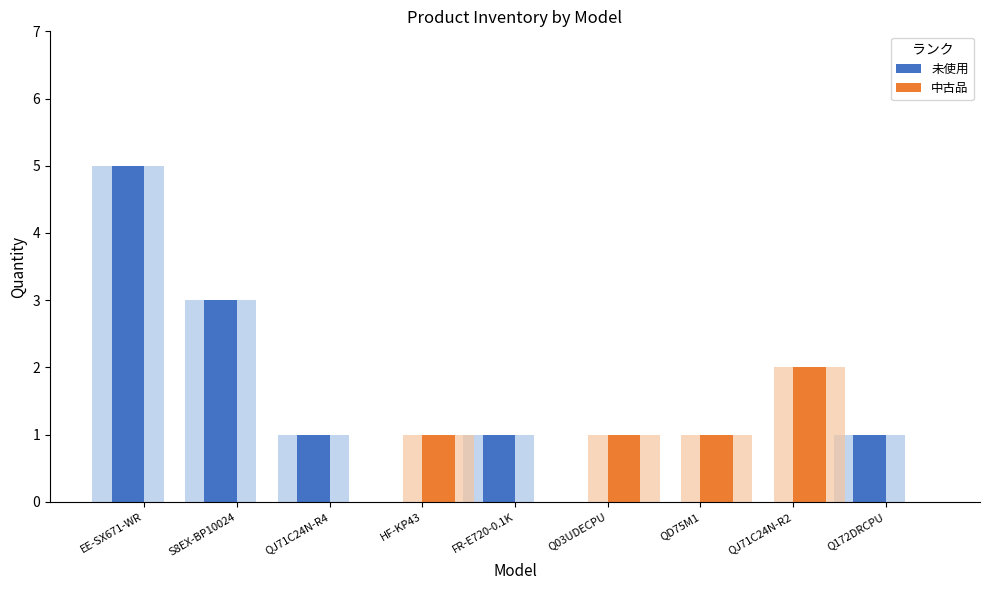

Reading left to right, transcribe all the data shown in this chart.

未使用: EE-SX671-WR=5	S8EX-BP10024=3	QJ71C24N-R4=1	HF-KP43=0	FR-E720-0.1K=1	Q03UDECPU=0	QD75M1=0	QJ71C24N-R2=0	Q172DRCPU=1
中古品: EE-SX671-WR=0	S8EX-BP10024=0	QJ71C24N-R4=0	HF-KP43=1	FR-E720-0.1K=0	Q03UDECPU=1	QD75M1=1	QJ71C24N-R2=2	Q172DRCPU=0